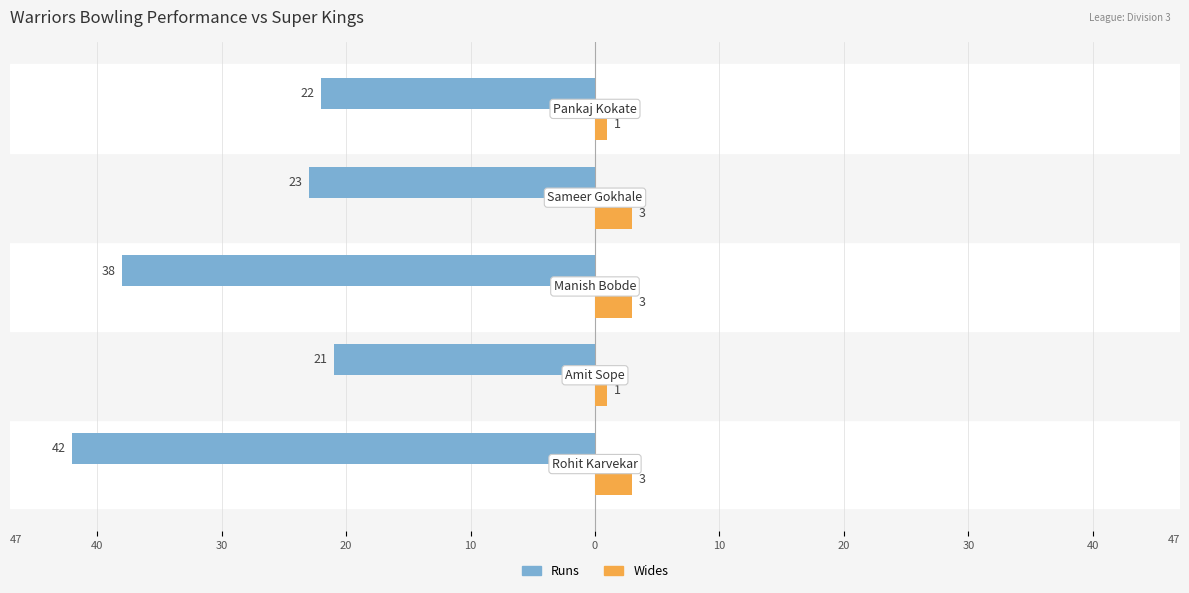

What are all the series names shown in the legend?

Runs, Wides